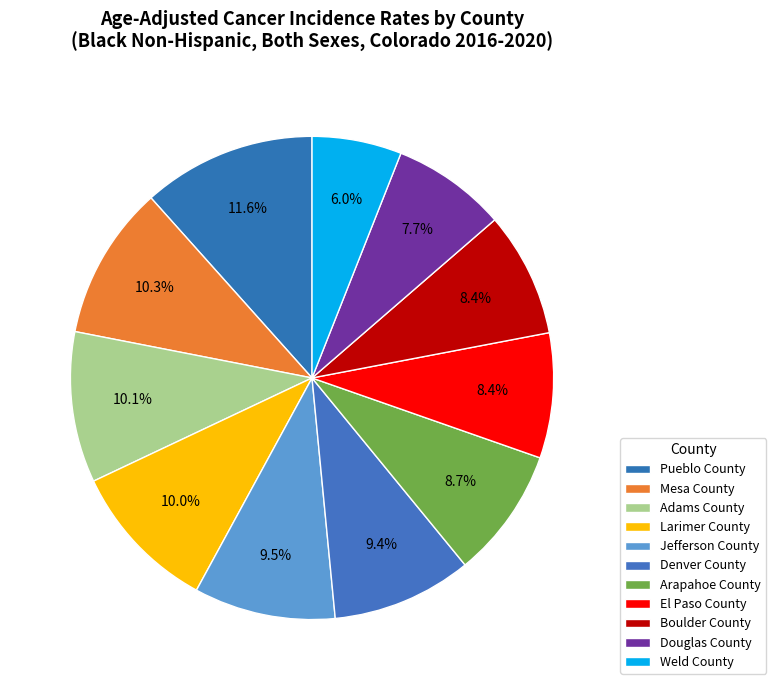

To the nearest percent, what is the average slice percentage?

9%